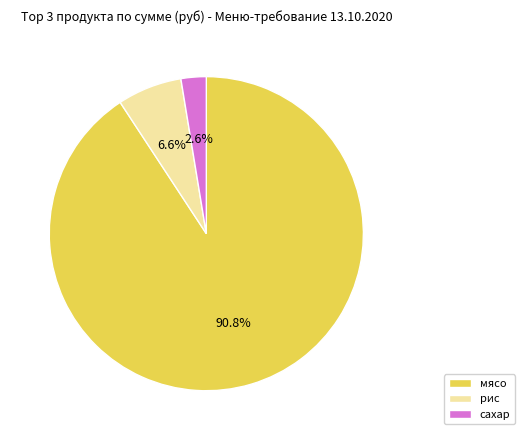

Which has a higher value, рис or мясо?

мясо